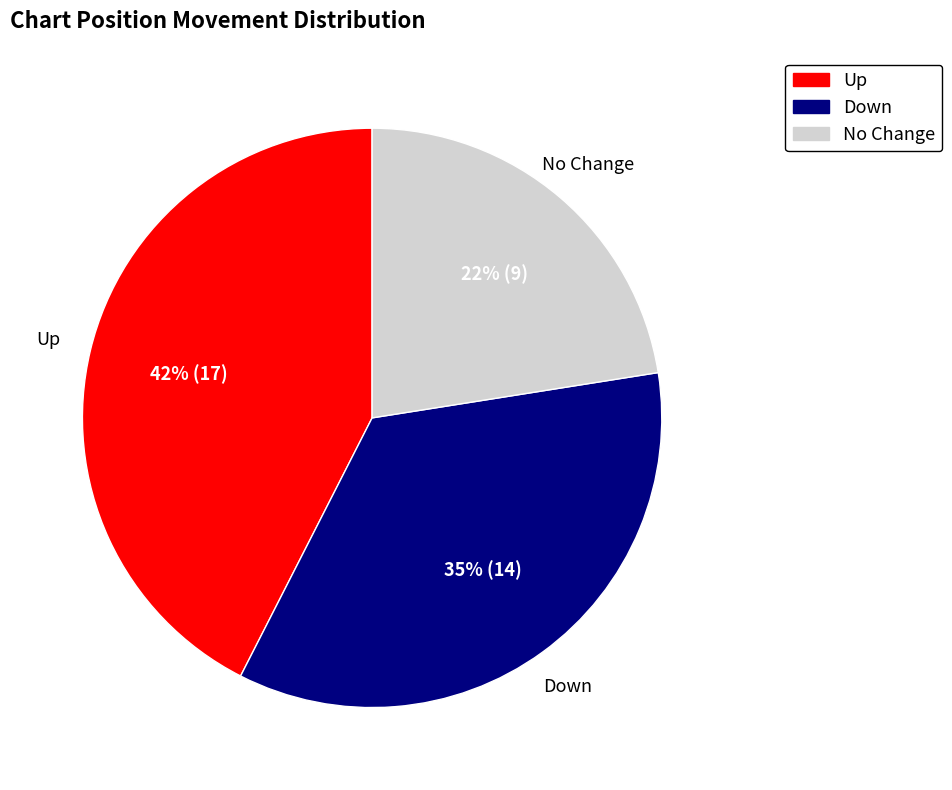

Does any single category account for the majority?

No